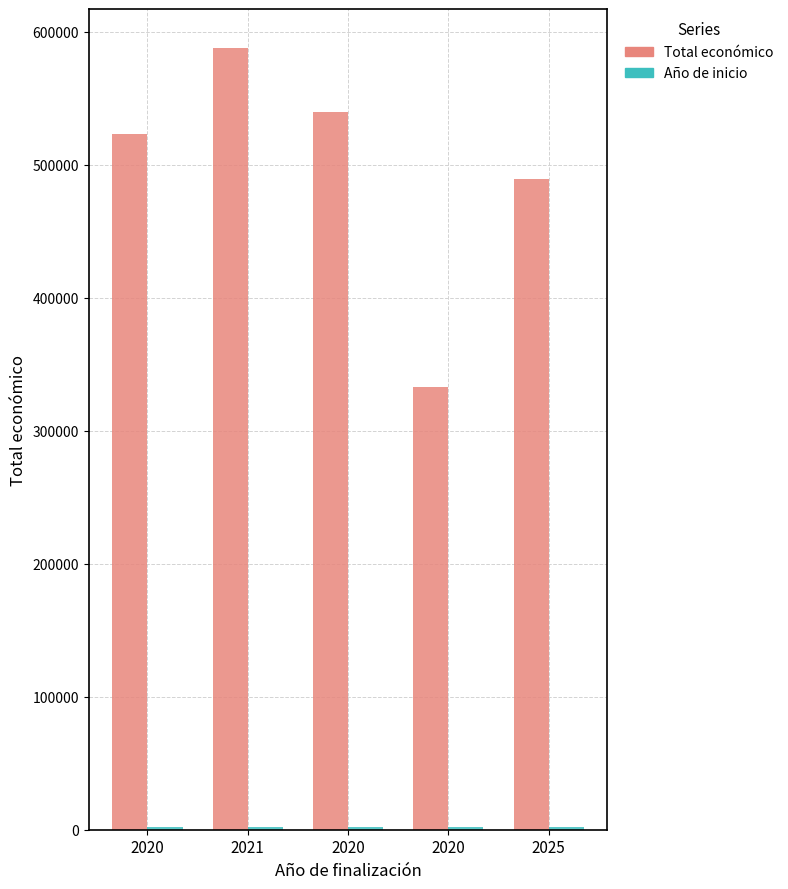

What is the spread (max minus min) of values at 2021?

585715